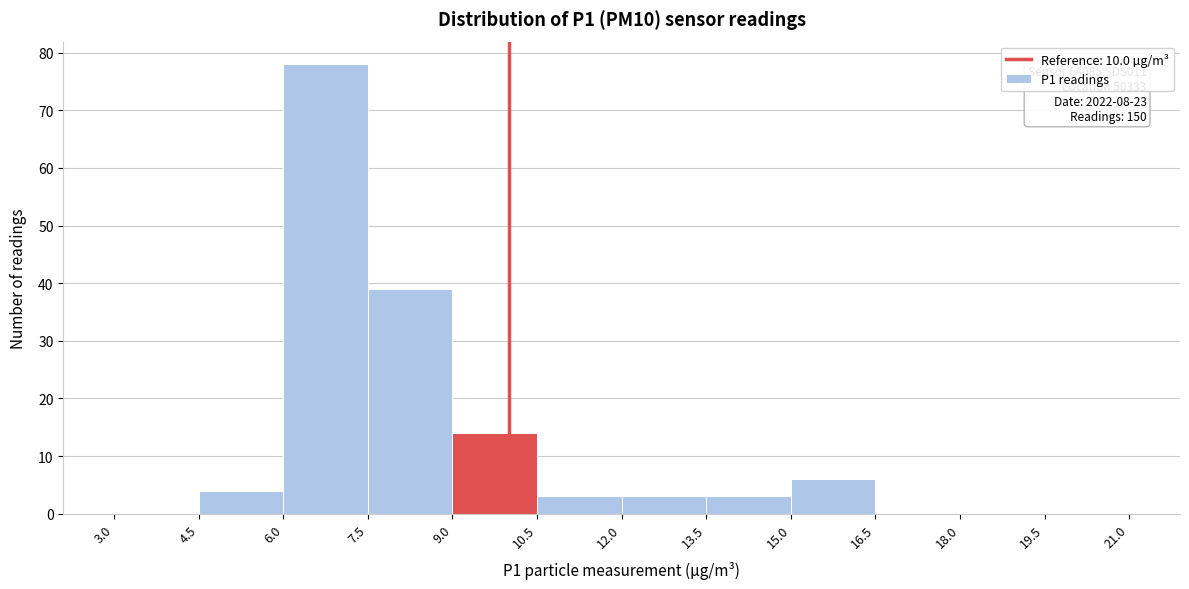

Which range on the x-axis has the tallest bar?

6.0 to 7.5